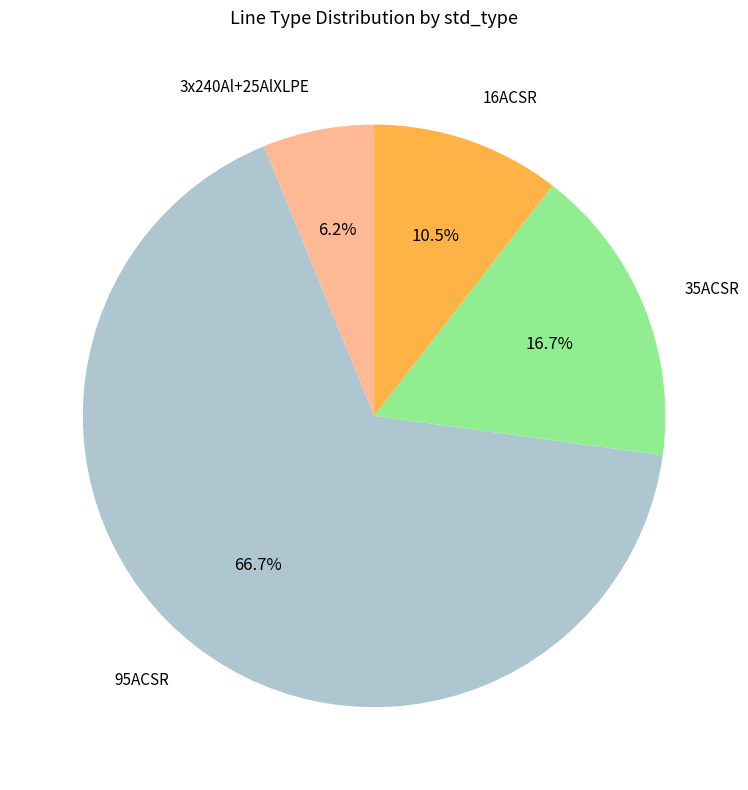

Which category has the smallest portion of the pie?

3x240Al+25AlXLPE